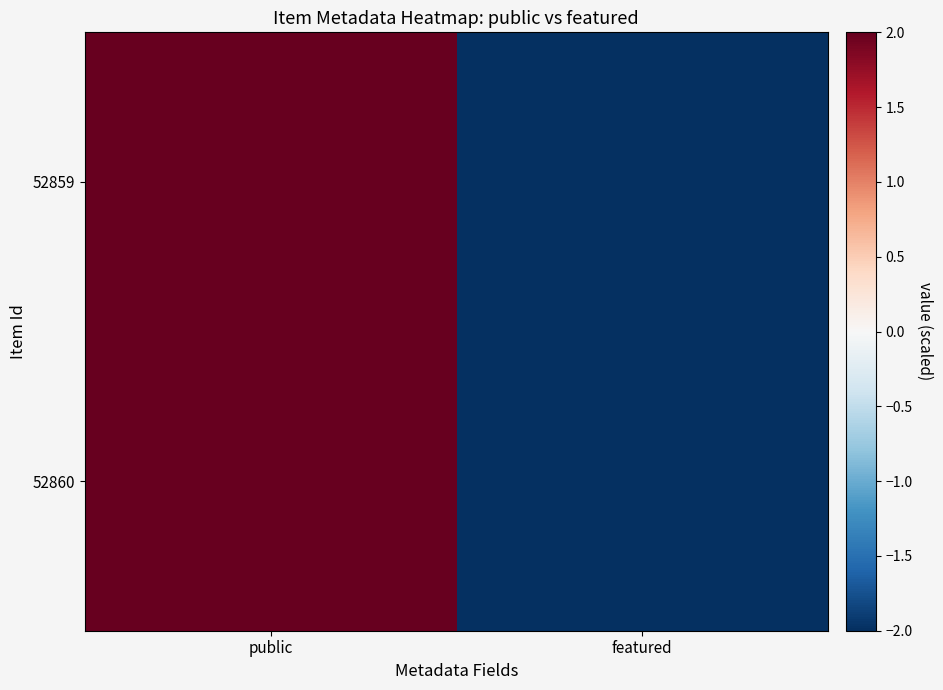

How many data points does each series have?

2